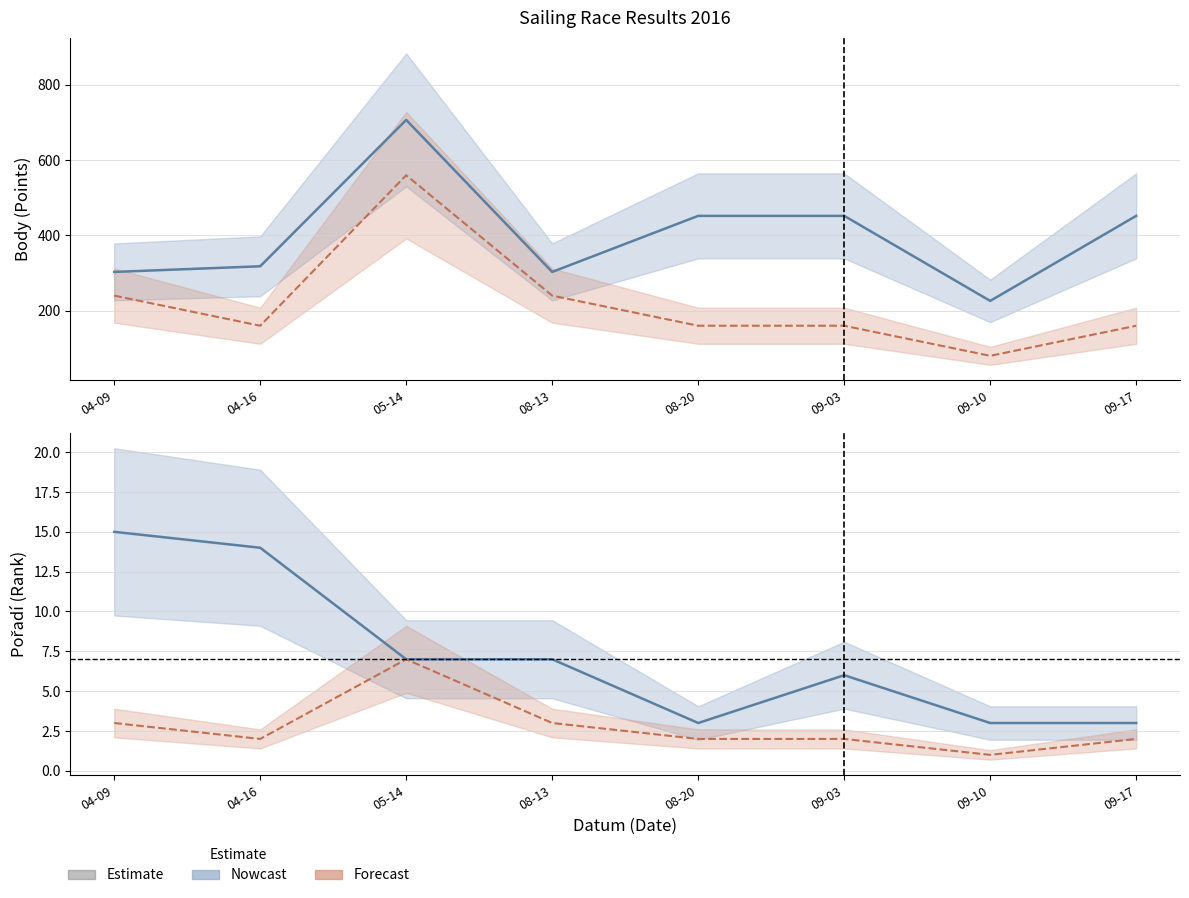

True or false: Pořadí (Rank) line has more than 1 points higher than both neighbors.

False